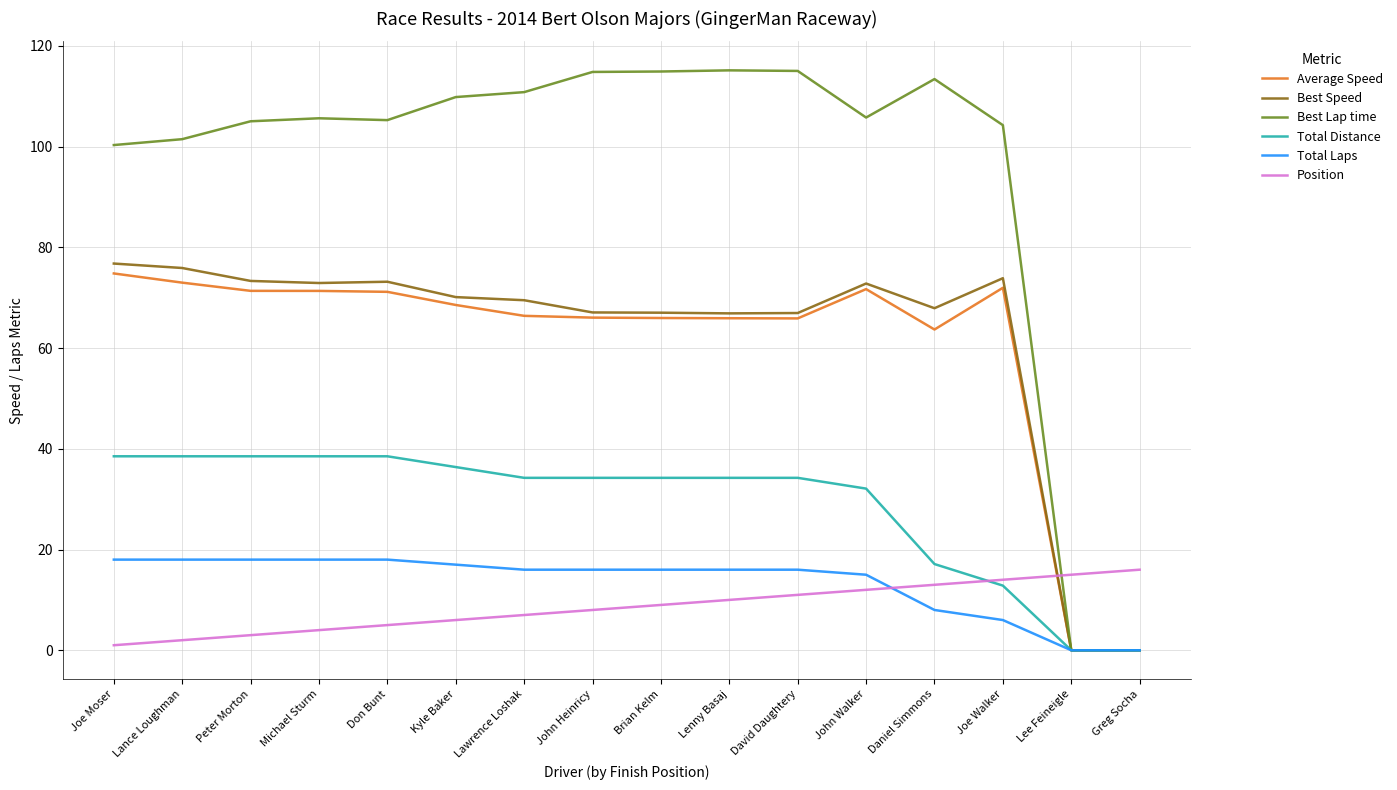

How many times do Best Speed and Position cross each other?

1